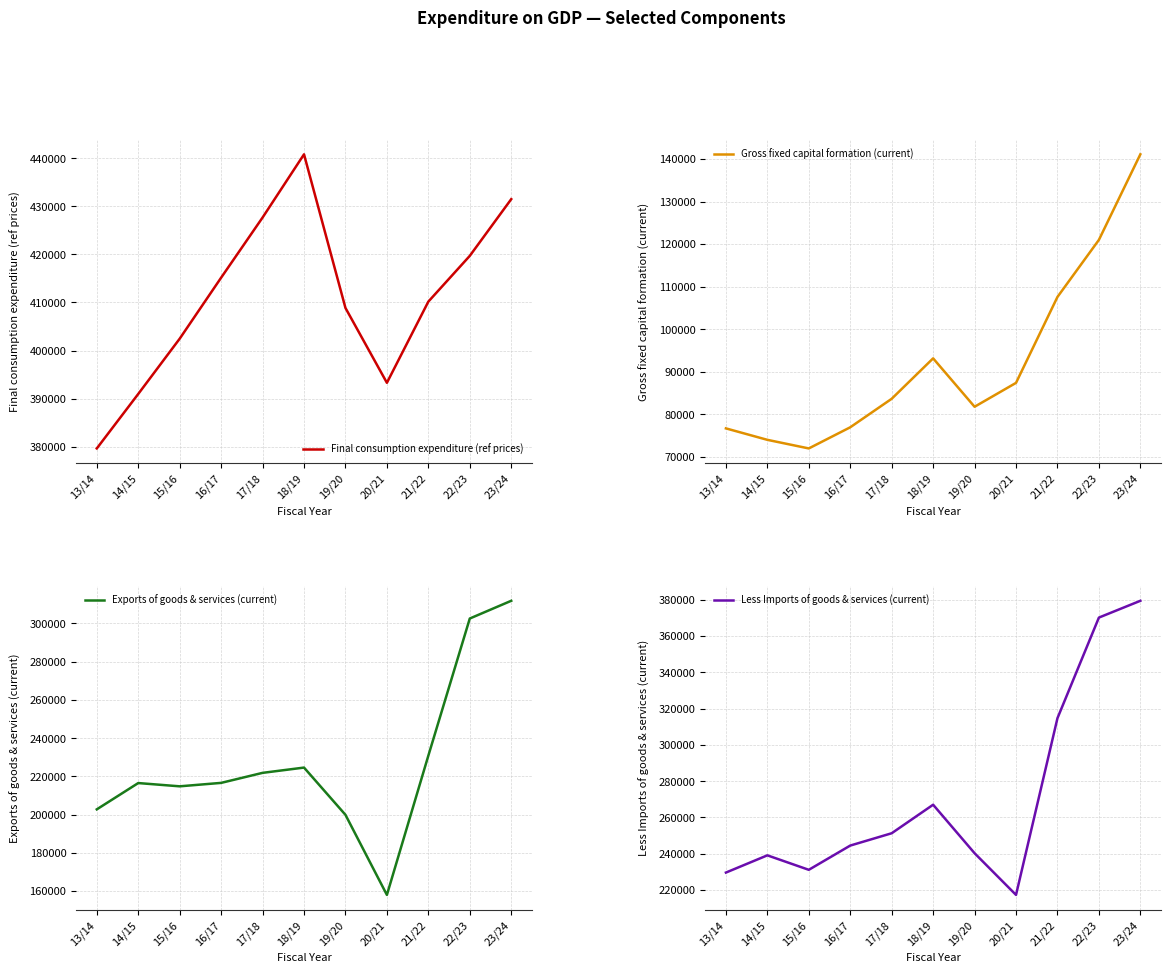

How many lines are shown in the chart?

4